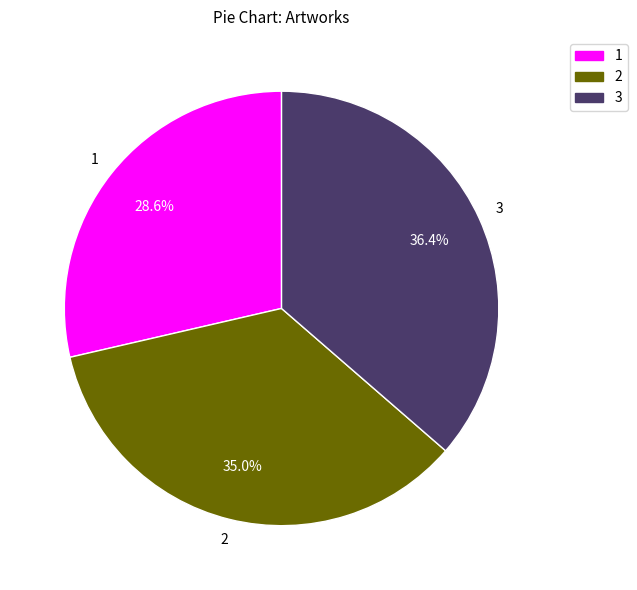

Is there any slice that represents more than half of the pie?

No